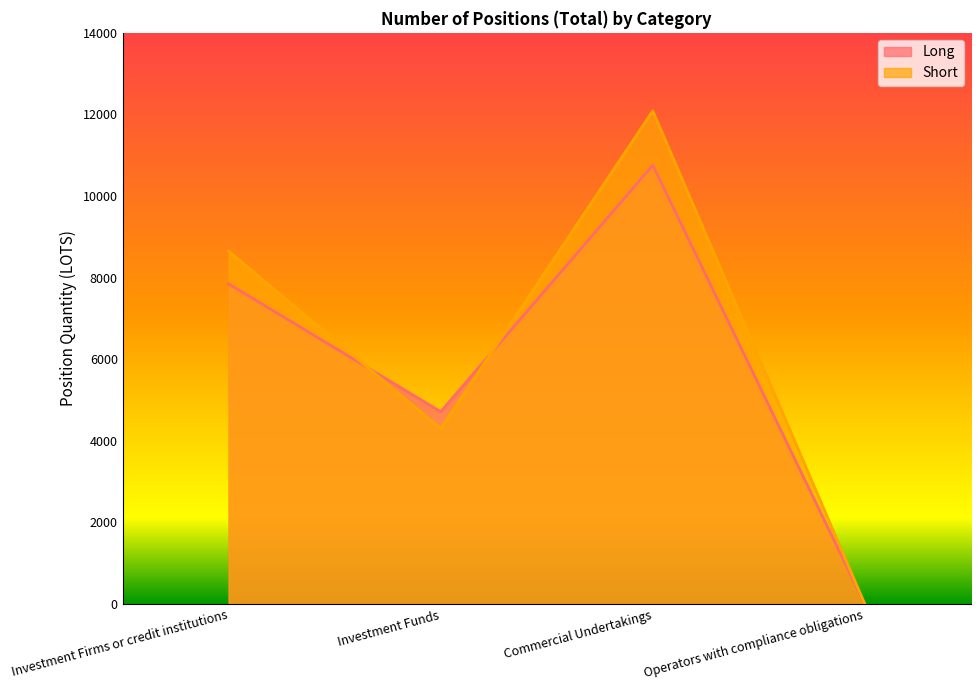

At which label is Long closest to 5378?

Investment Funds